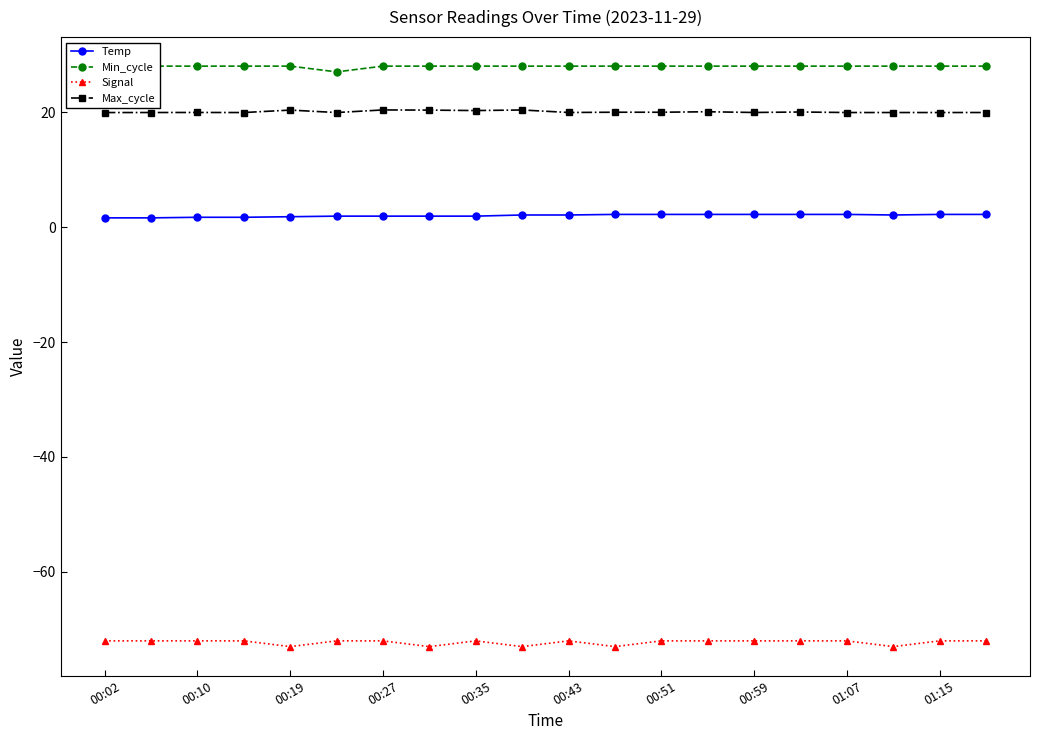

How many Min_cycle values are between 28 and 29?

19